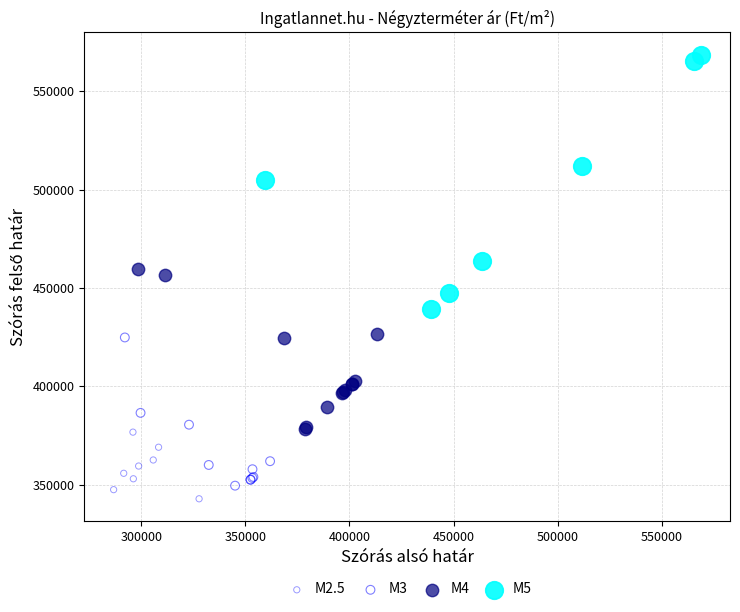

Which series reaches the maximum Y coordinate?

M5